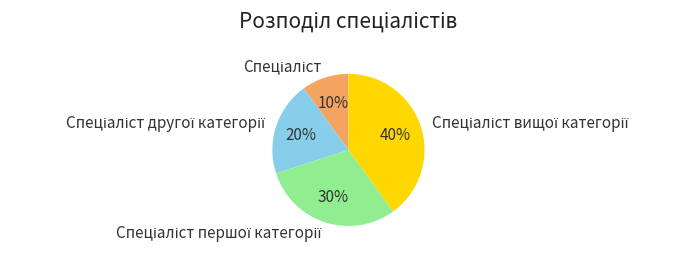

To the nearest percent, what is the difference between the largest and smallest slice percentages?

30%